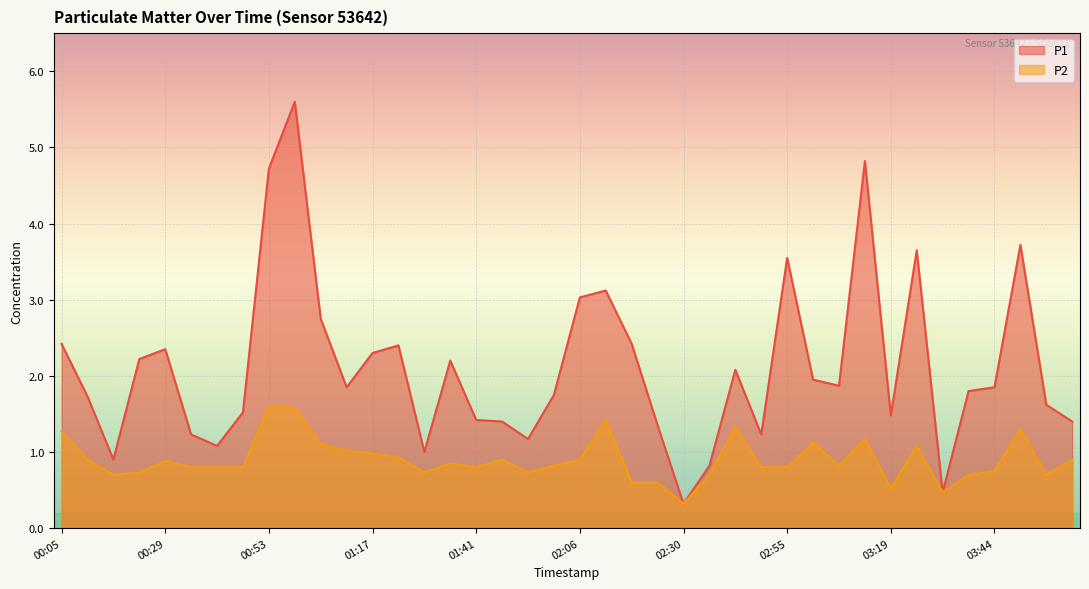

What is the difference between the second highest and second lowest values in the P2 series?

1.1